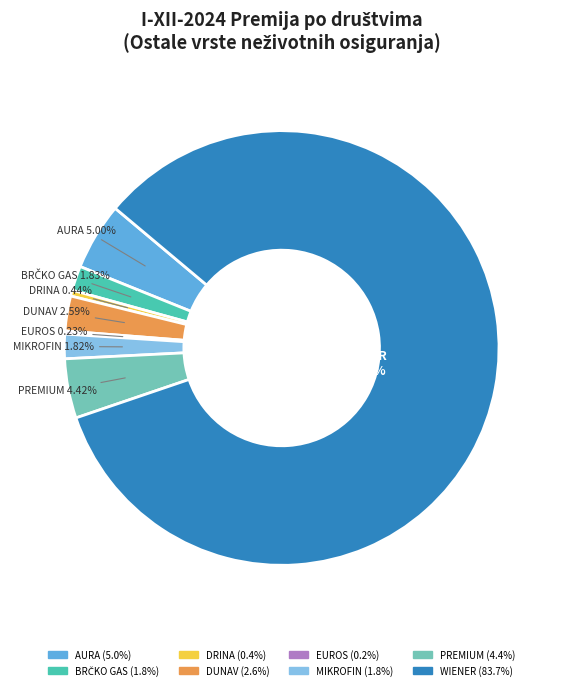

The PREMIUM slice represents 10% of the pie. True or false?

False